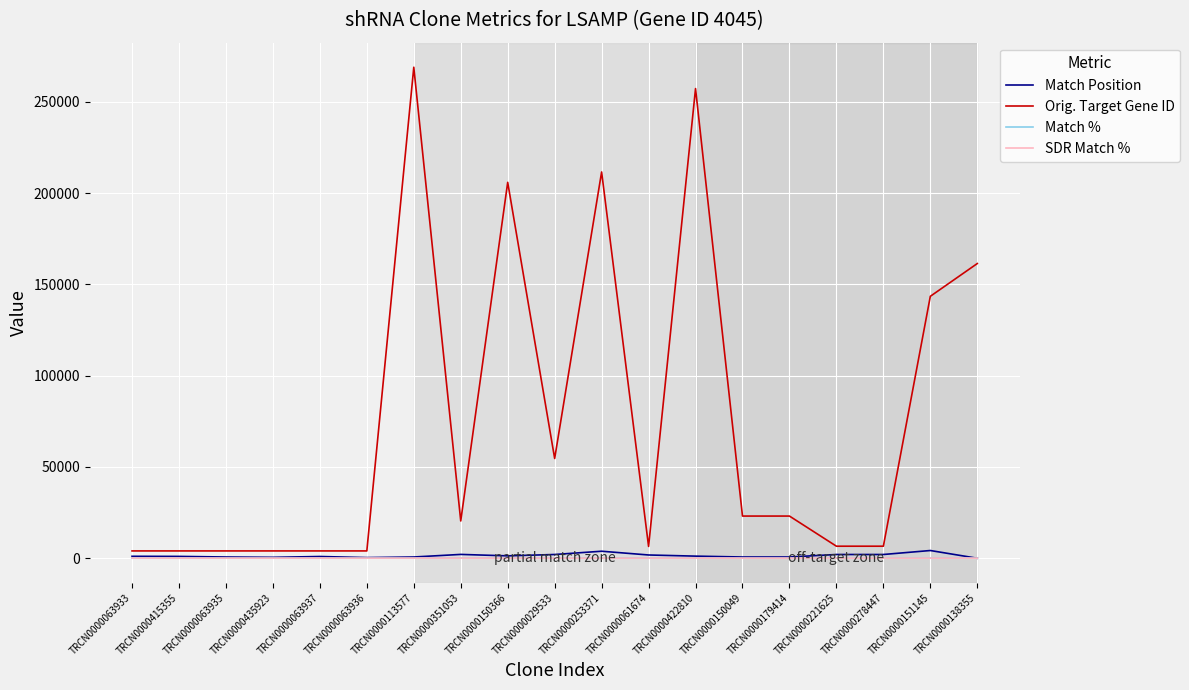

Is the value of Orig. Target Gene ID at TRCN0000179414 greater than the value of SDR Match % at TRCN0000063935?

Yes